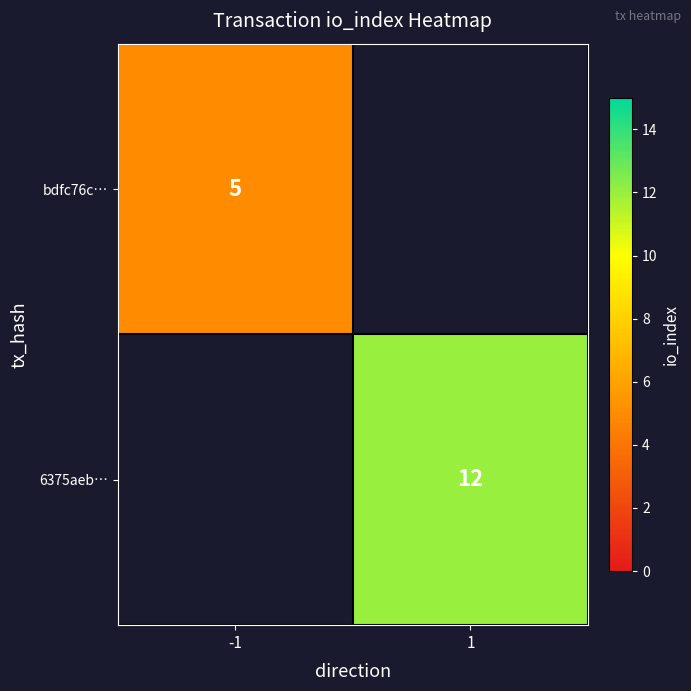

True or false: bdfc76c… has a value of 5 at -1.

True